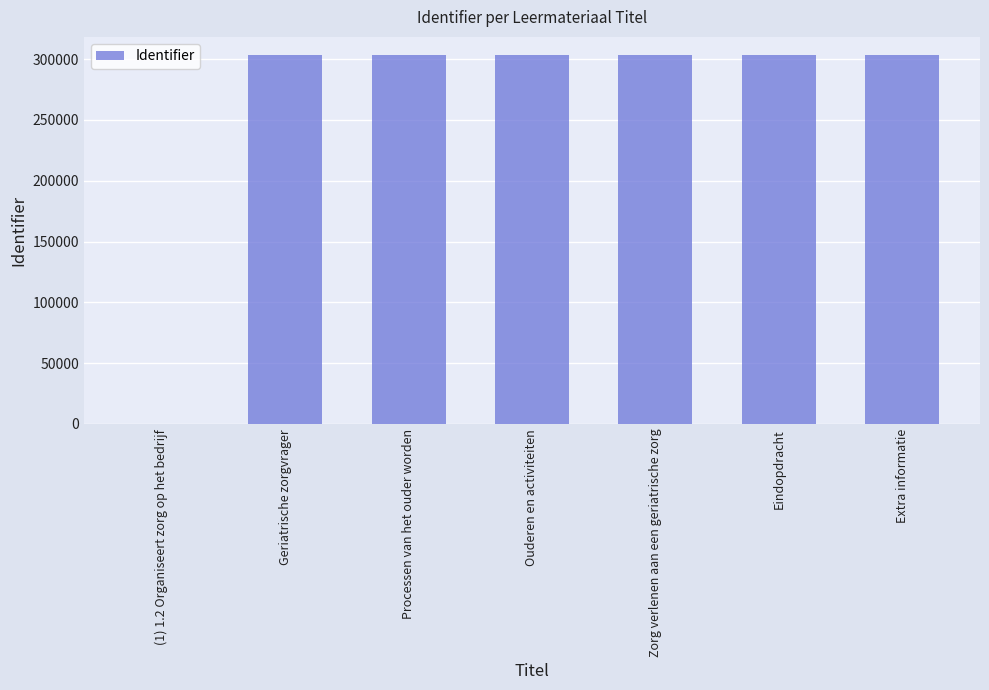

What is the maximum value shown in the chart?

303173